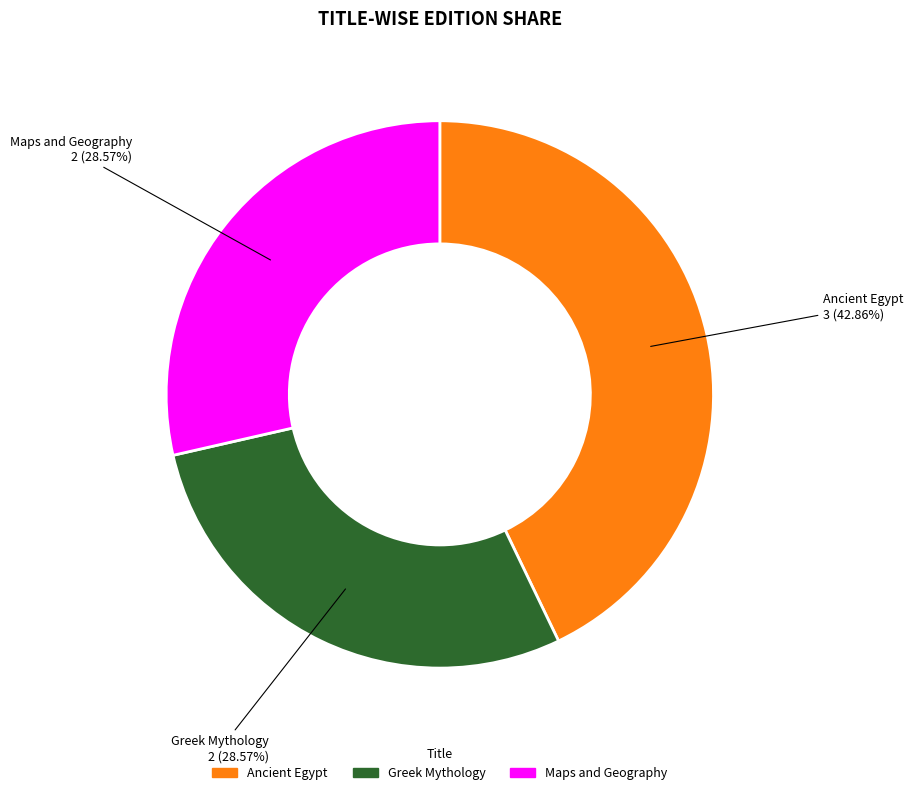

What is the largest slice in the pie chart?

Ancient Egypt